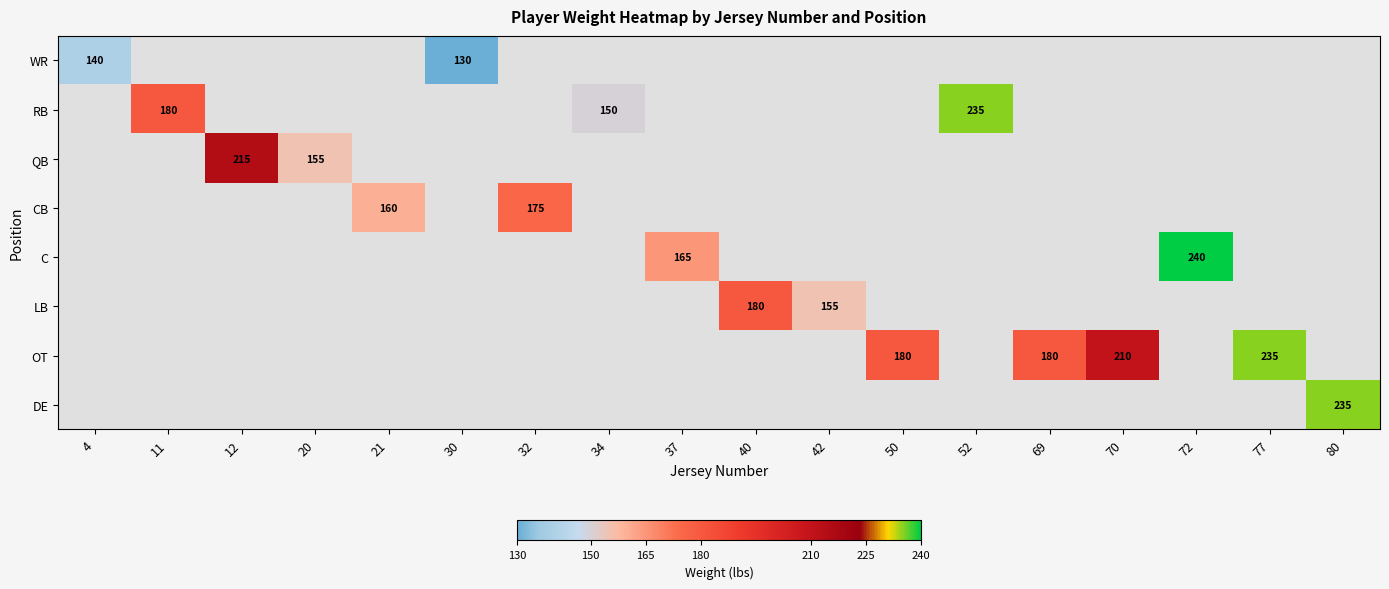

True or false: C has a value of 362 at 72.

False